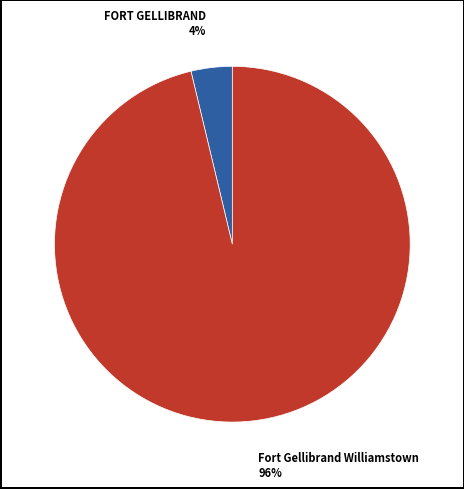

Is there any slice that represents more than half of the pie?

Yes